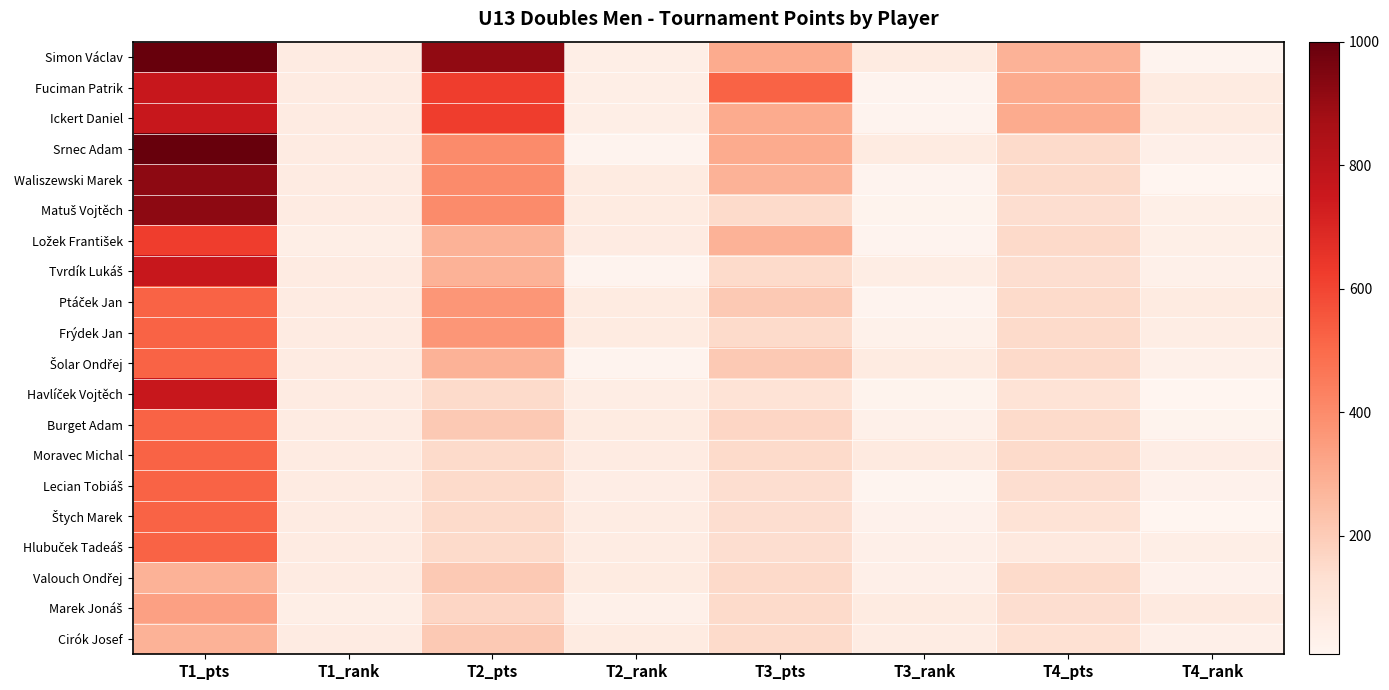

At which category is the sum across all series the highest?

T1_pts